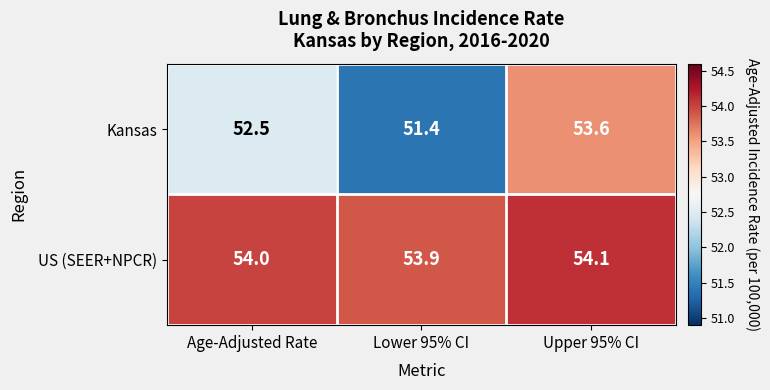

The Kansas series shows 52.5 at Age-Adjusted Rate. True or false?

True